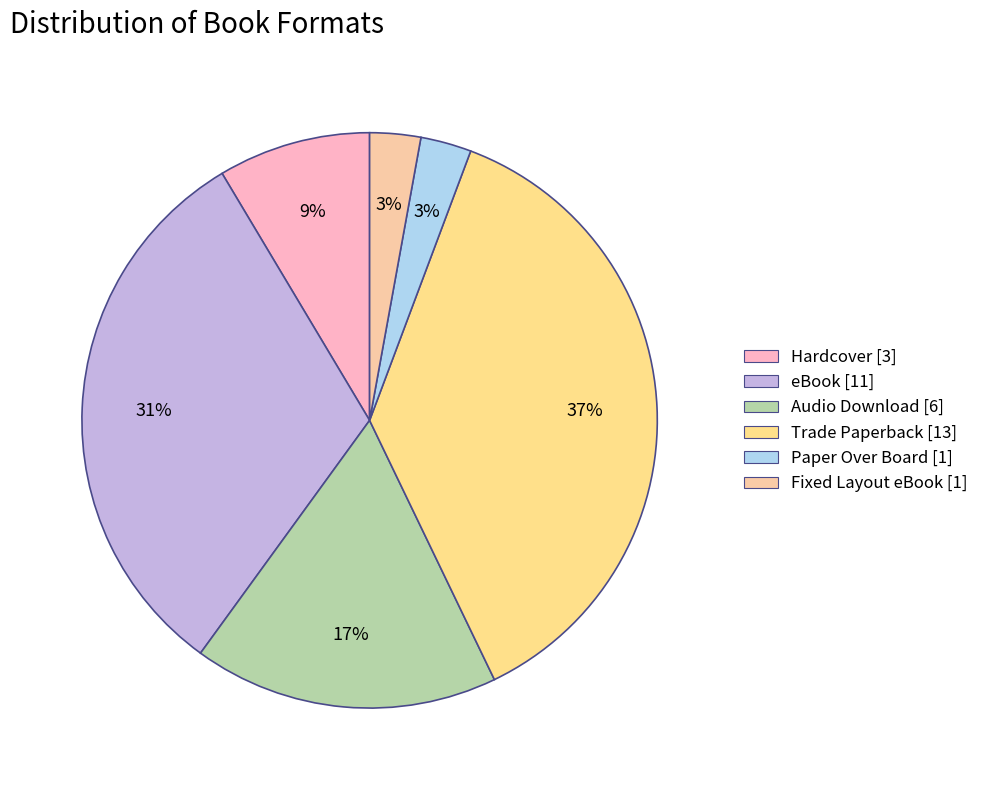

Is there any slice that represents more than half of the pie?

No